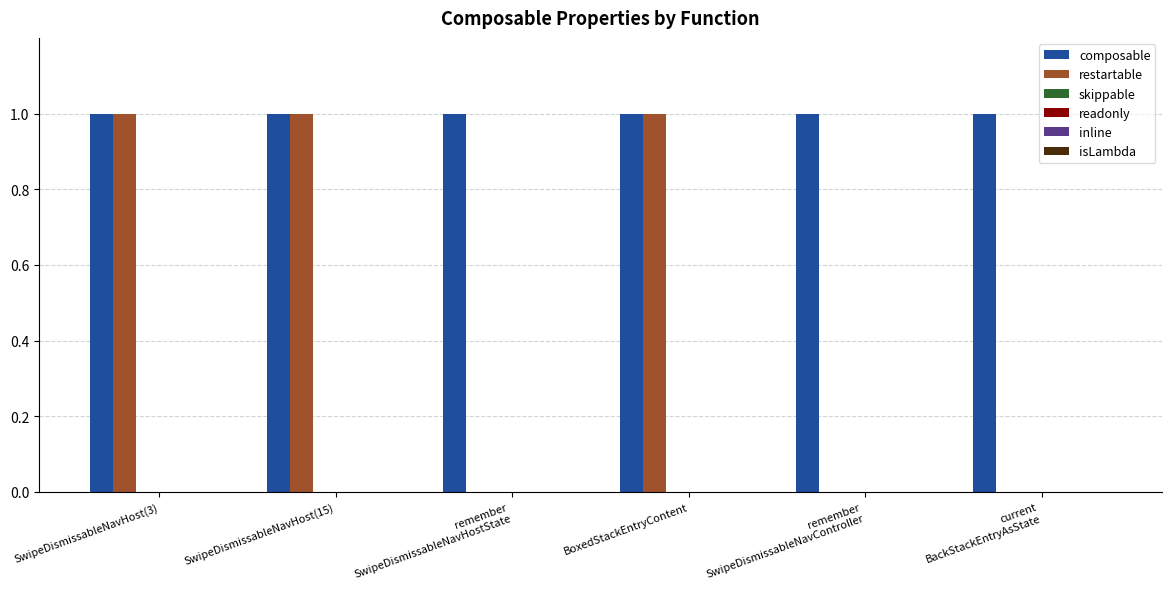

Which series has the largest total across all categories?

composable